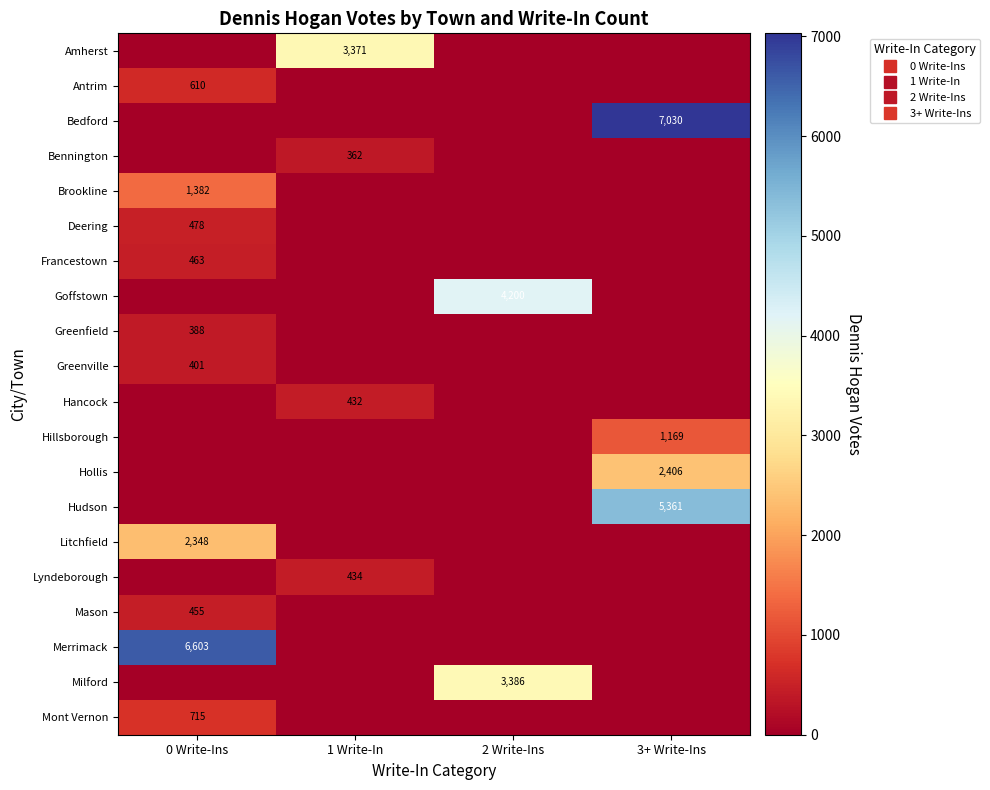

What is the difference between the highest and lowest values at 0 Write-Ins?

6603